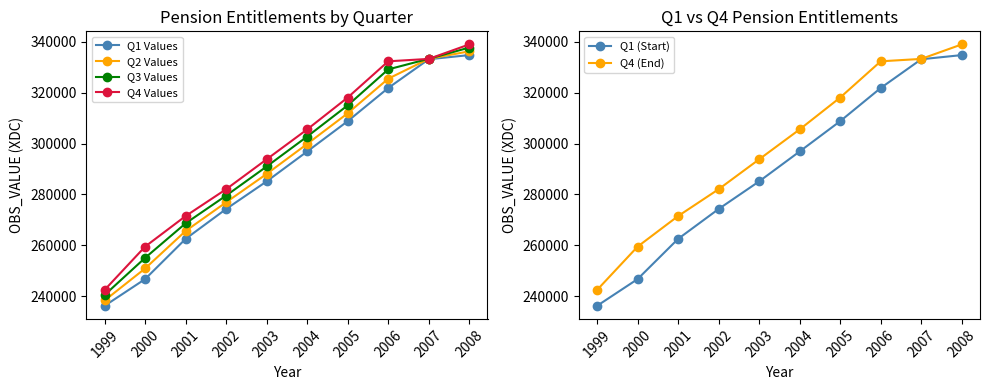

Is it true that Q3 Values equals 169722.3 at 2008?

False